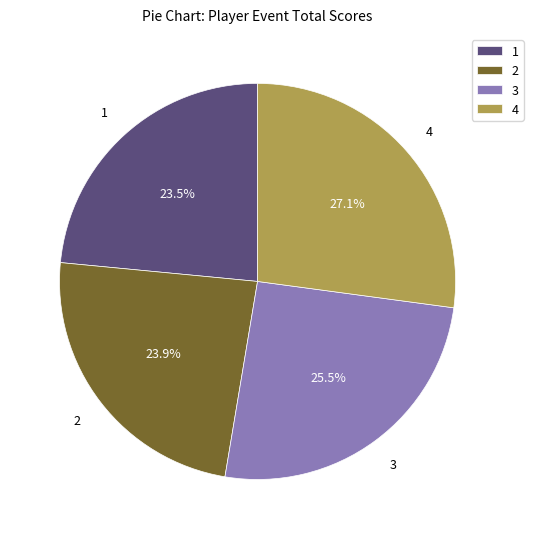

What is the ratio of the value at 2 to the value at 1?

1.0